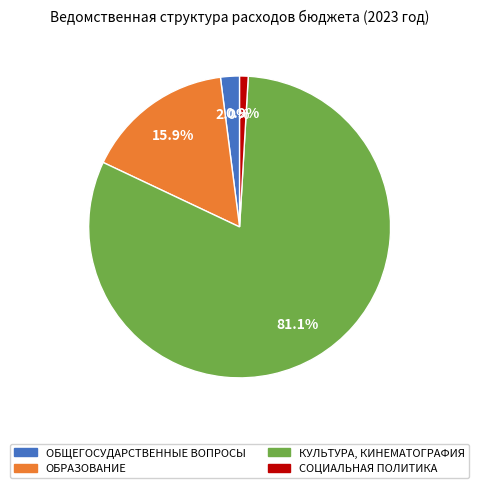

Rank the categories by value from lowest to highest.

СОЦИАЛЬНАЯ ПОЛИТИКА, ОБЩЕГОСУДАРСТВЕННЫЕ ВОПРОСЫ, ОБРАЗОВАНИЕ, КУЛЬТУРА, КИНЕМАТОГРАФИЯ